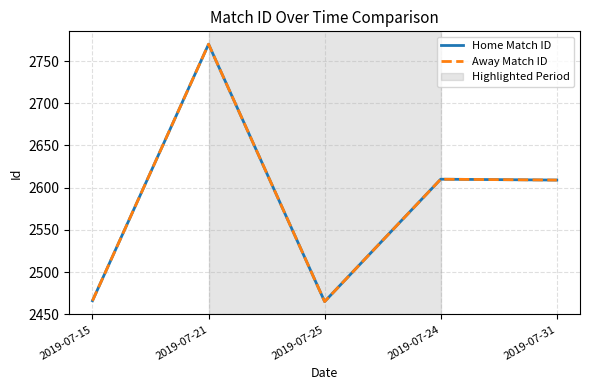

Does the chart display data point markers on the line(s)?

No